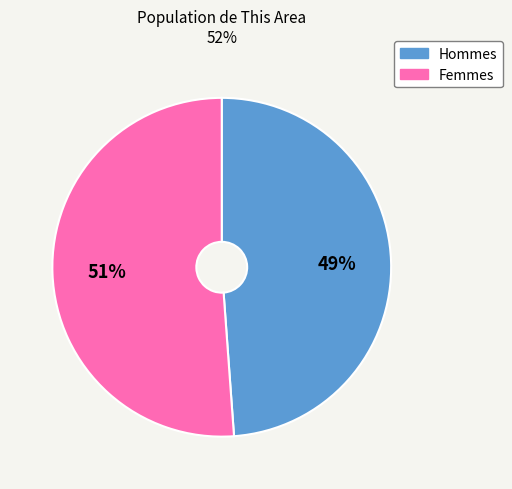

True or false: Femmes accounts for 46% of the total.

False